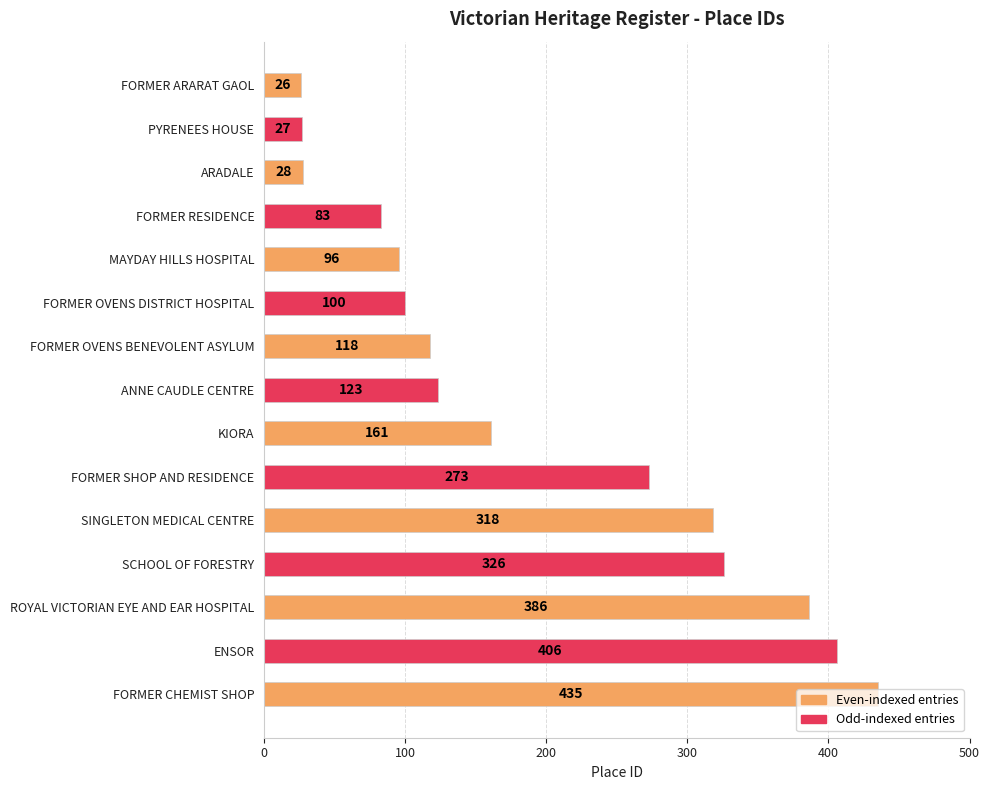

What is the difference between the values at SINGLETON MEDICAL CENTRE and ROYAL VICTORIAN EYE AND EAR HOSPITAL?

68